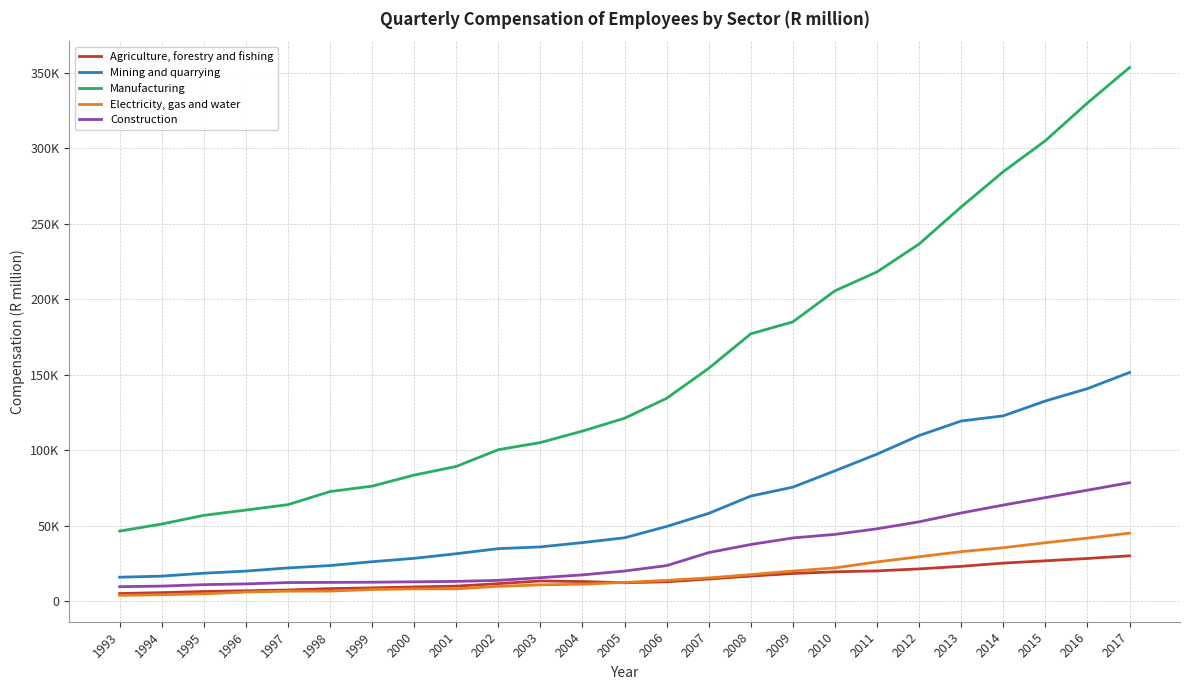

What are all the series names shown in the legend?

Agriculture, forestry and fishing, Mining and quarrying, Manufacturing, Electricity, gas and water, Construction